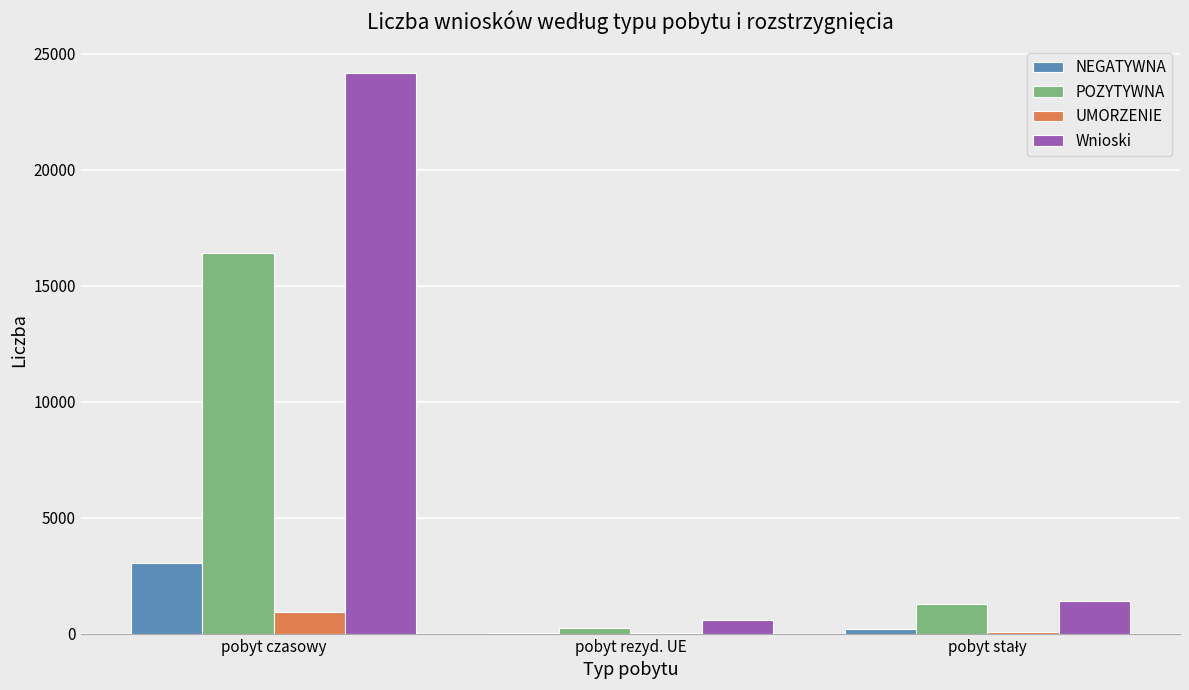

True or false: Wnioski has a value of 585 at pobyt rezyd. UE.

True